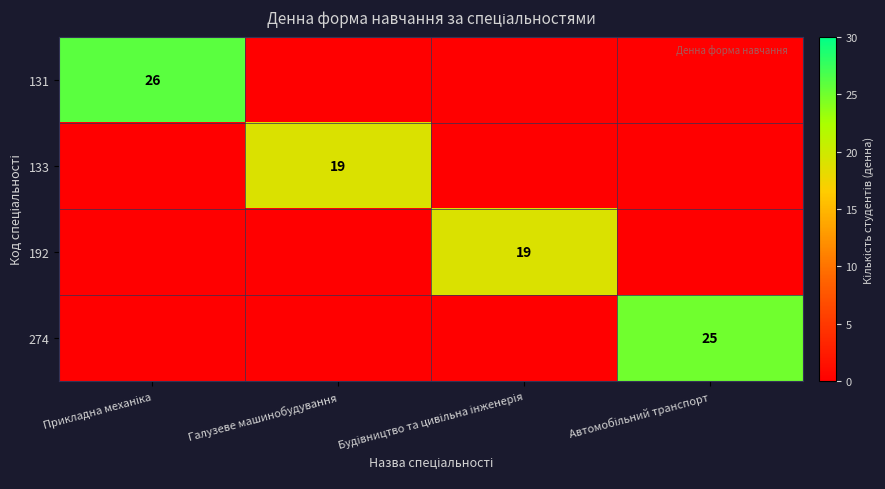

At how many categories does at least one series exceed 3?

4